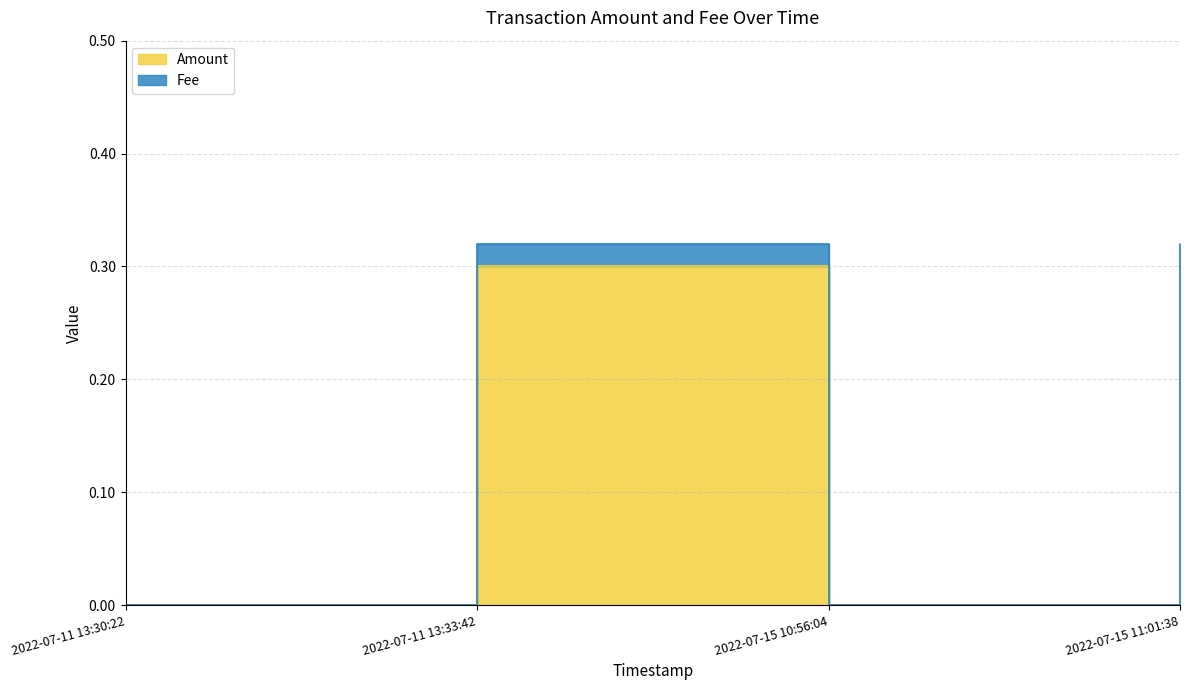

At which category does Fee reach its first local valley?

2022-07-15 10:56:04